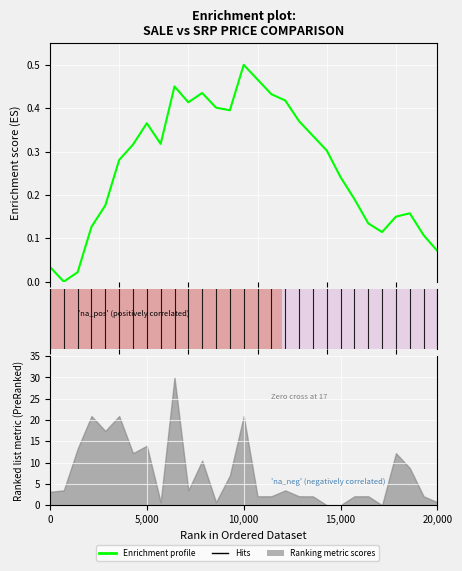

Is it true that the value at 12 is 0.6?

False